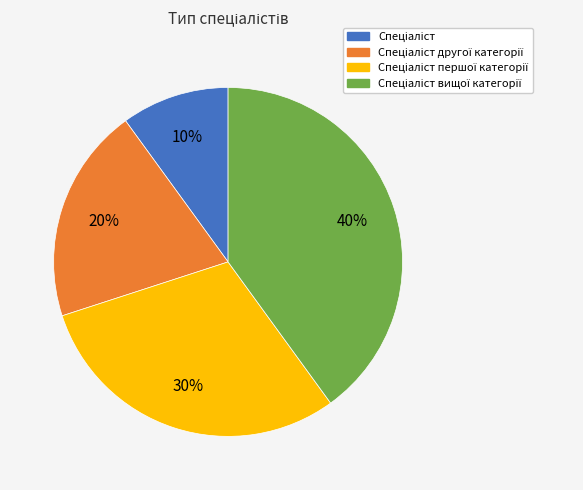

Is there a majority slice in this chart?

No